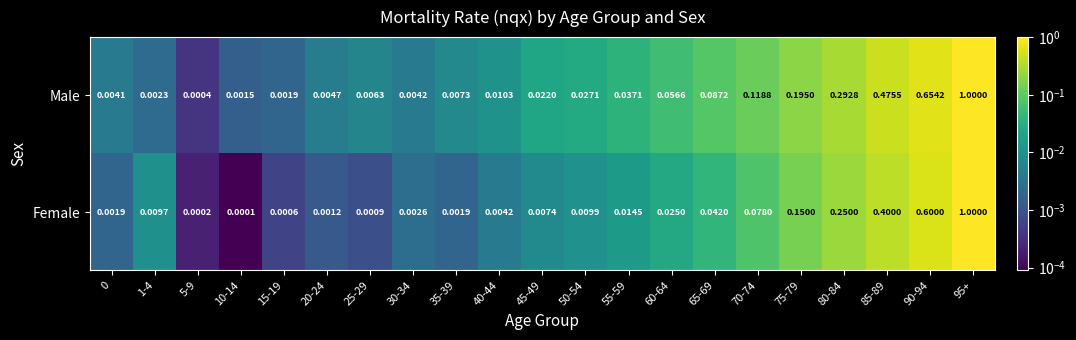

Rank the series by their average value, from lowest to highest.

Female, Male